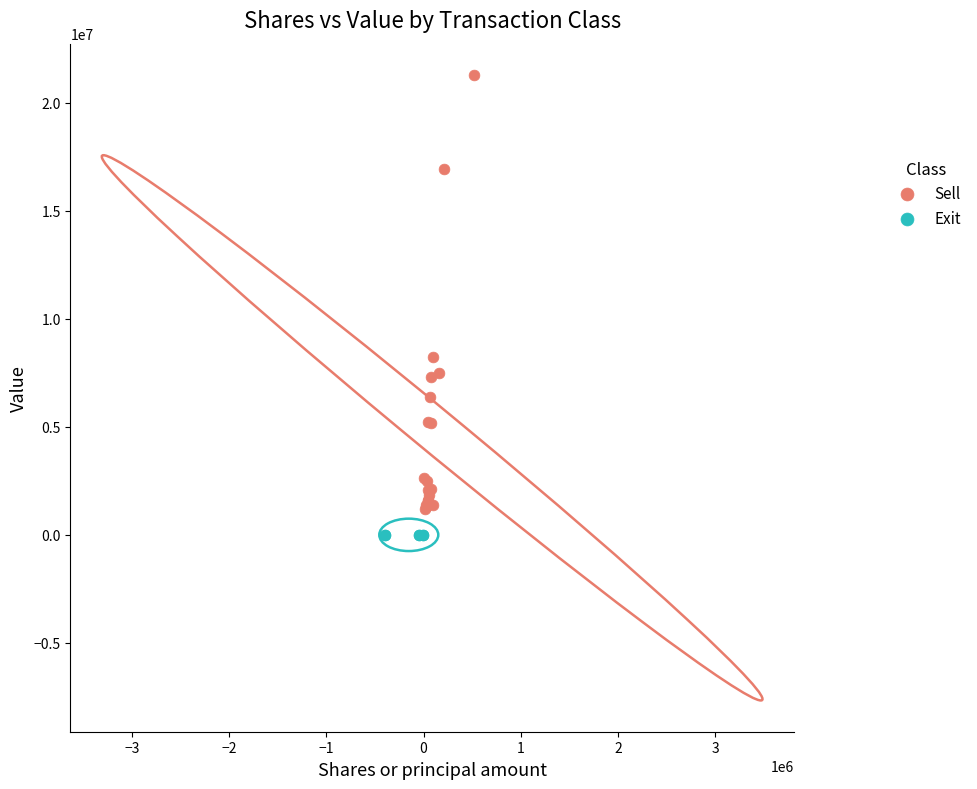

Which series contains the highest Y value?

Sell